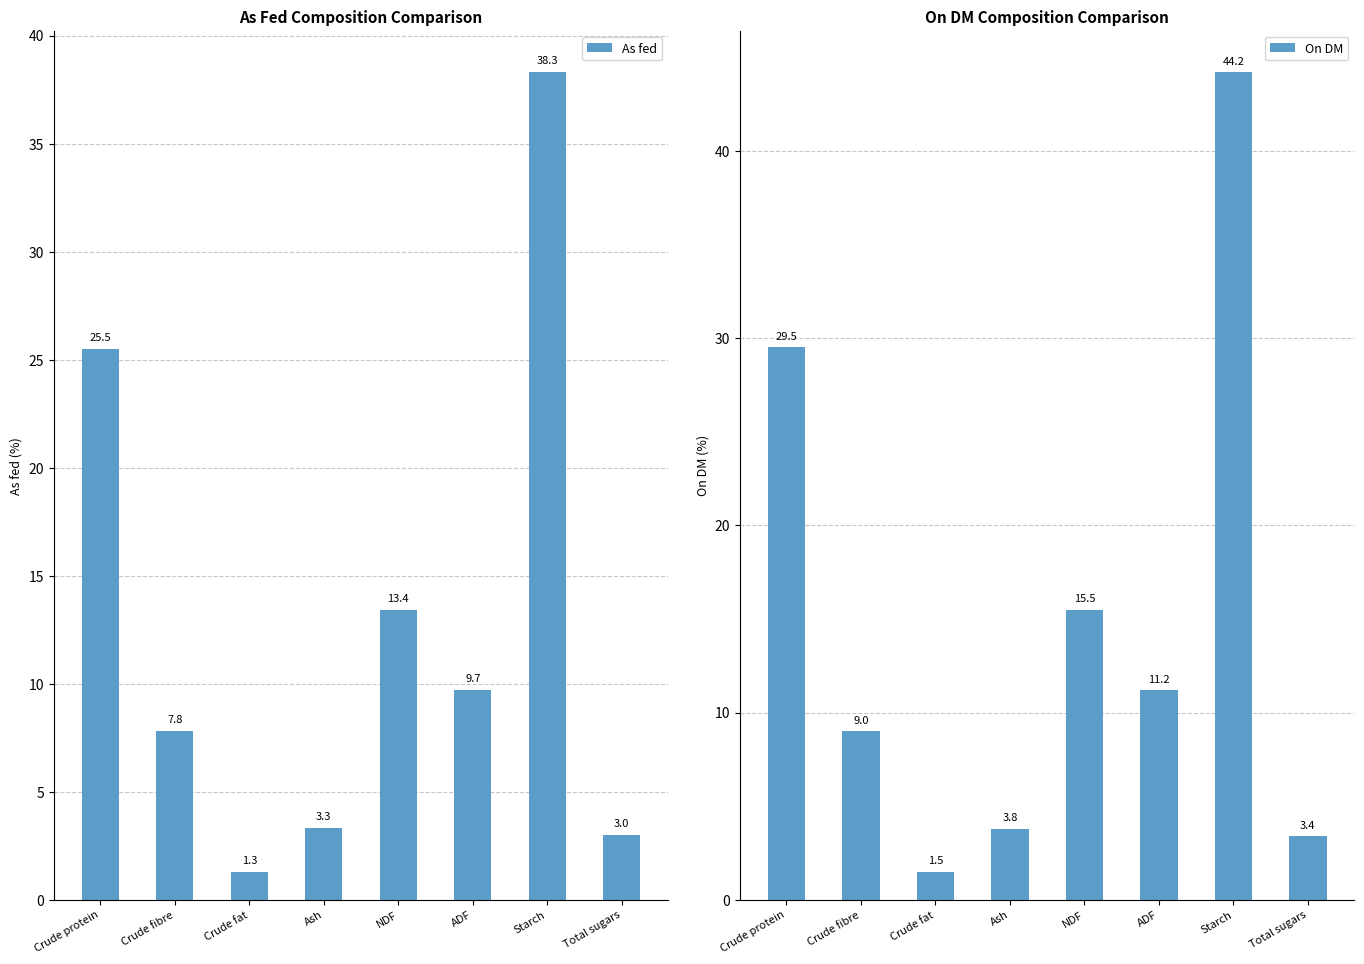

At which label does On DM reach its minimum?

Crude fat